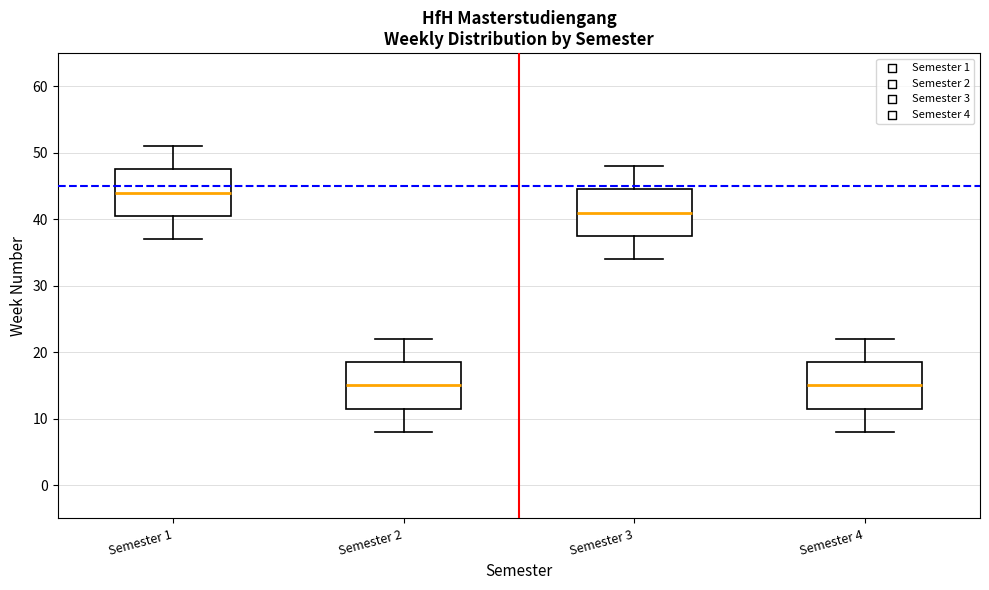

Where does the upper whisker of the box for Semester 3 end on the y-axis? The values are not printed on the chart, so give them approximately, as read against the axis.

48